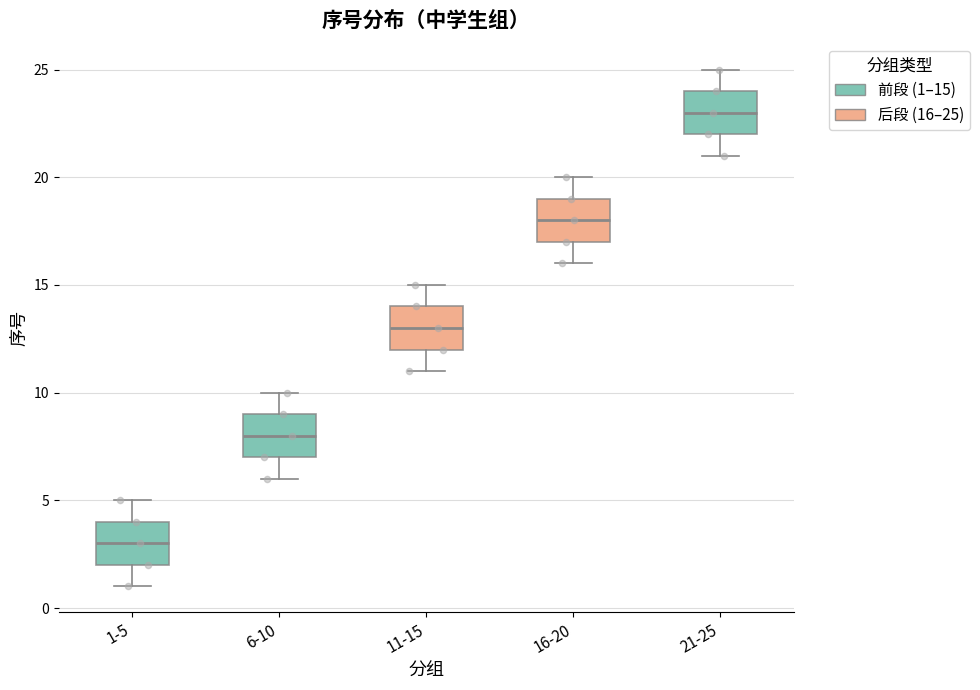

Which box's median line is the highest?

21-25